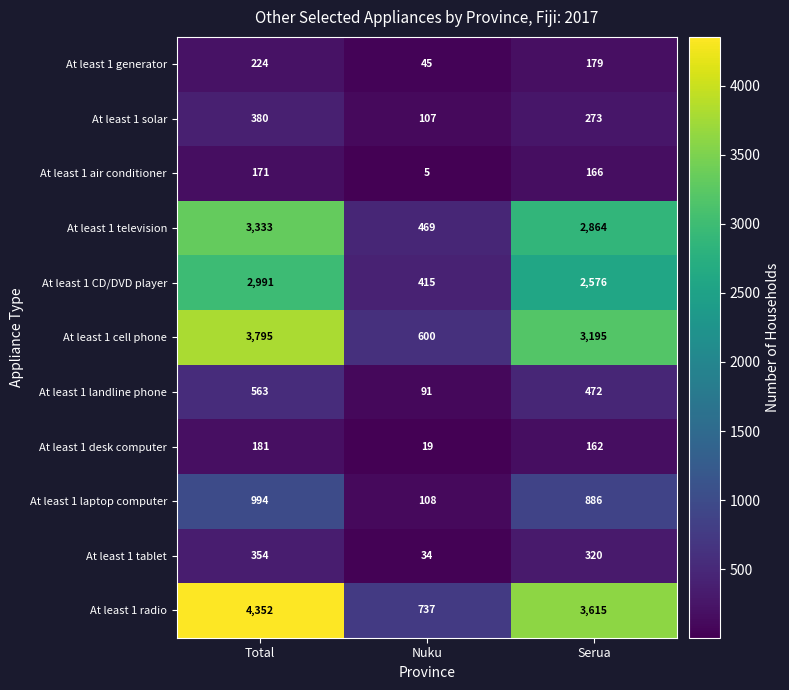

Which series has the largest range (max minus min)?

At least 1 radio